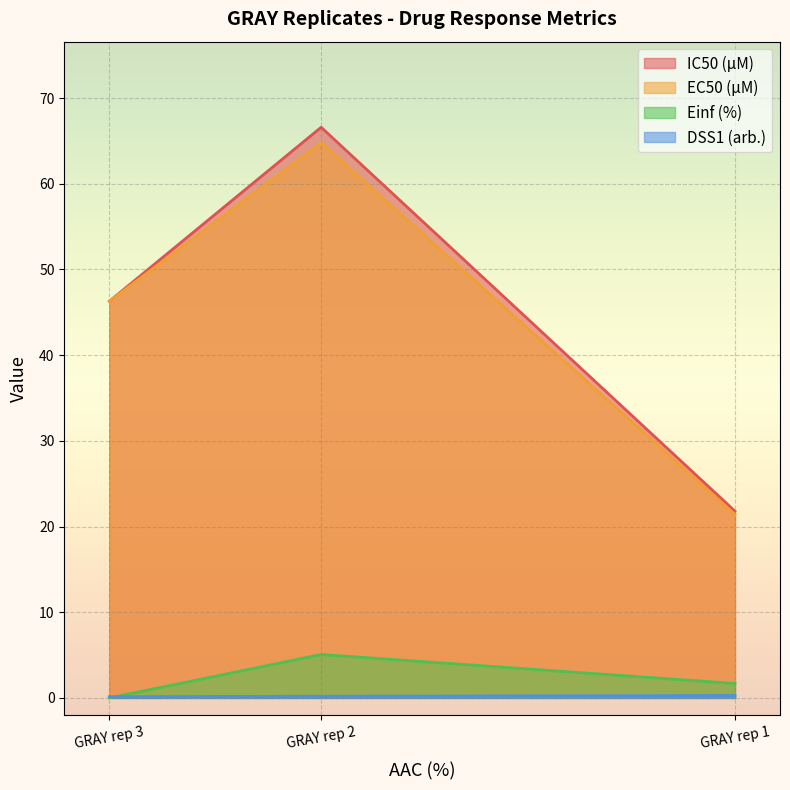

Is it true that Einf (%) equals 0.0 at GRAY rep 3?

True